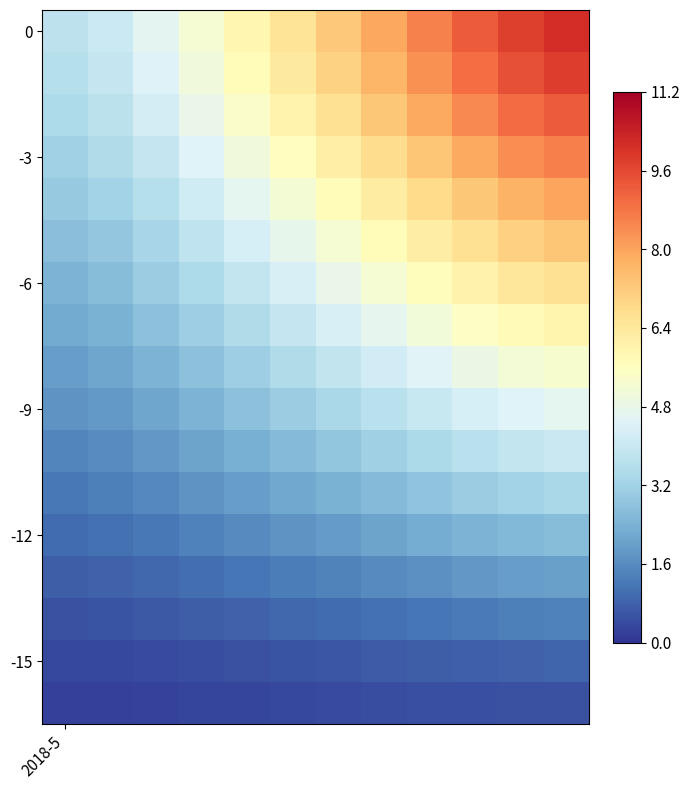

How many categories are shown in the chart?

12